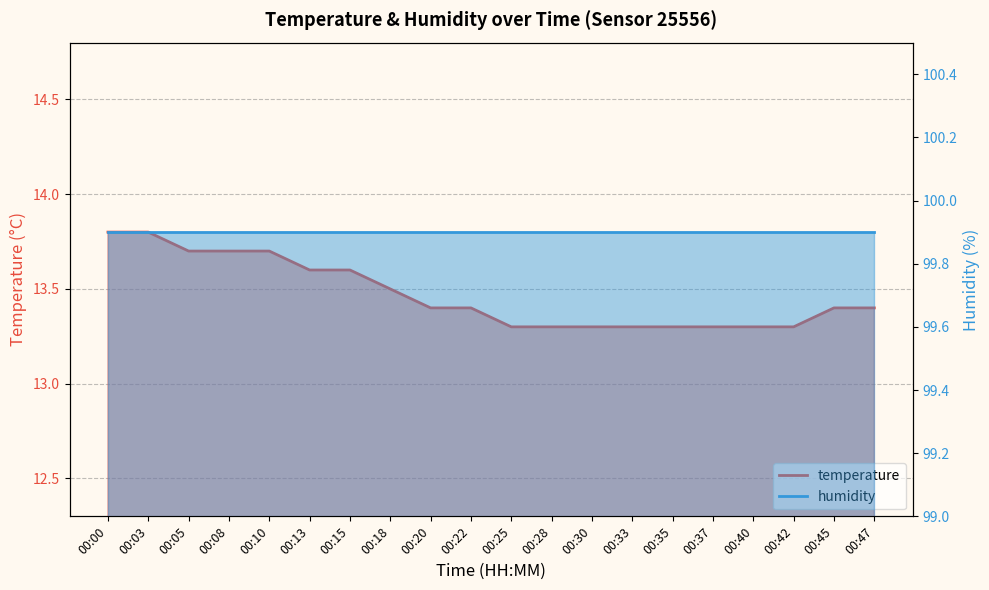

True or false: the data shows 13.7 at 00:05.

True